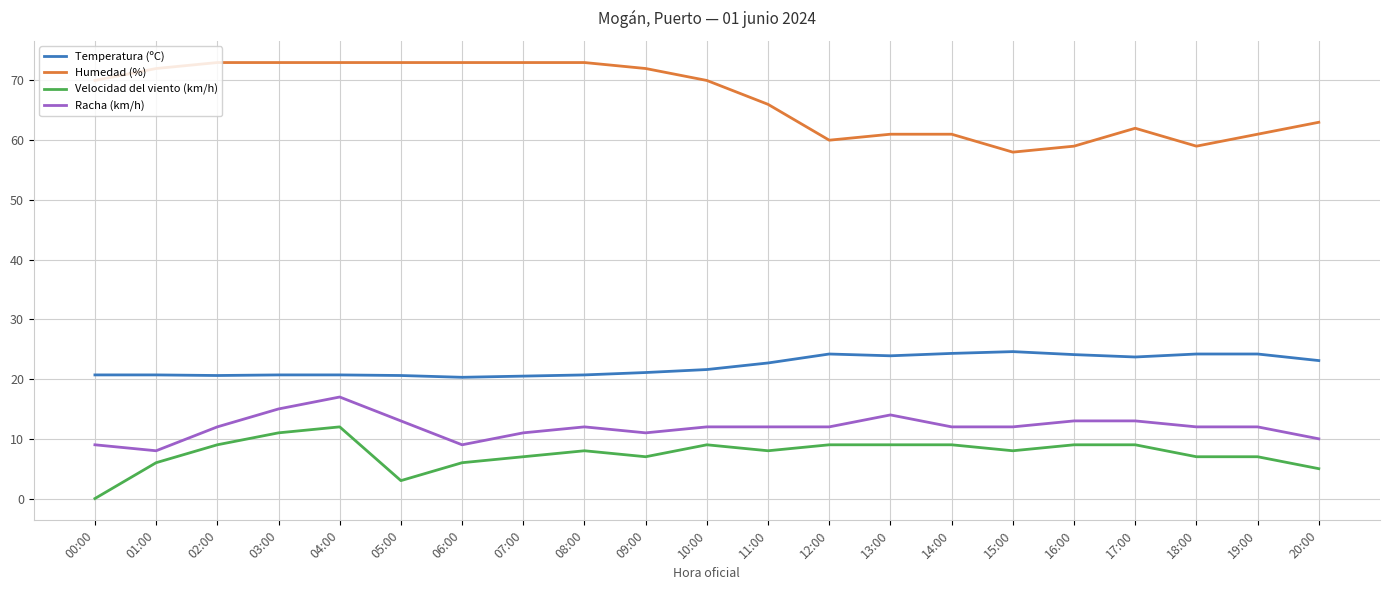

What is the difference between the maximum and minimum values in the Velocidad del viento (km/h) series?

12.0